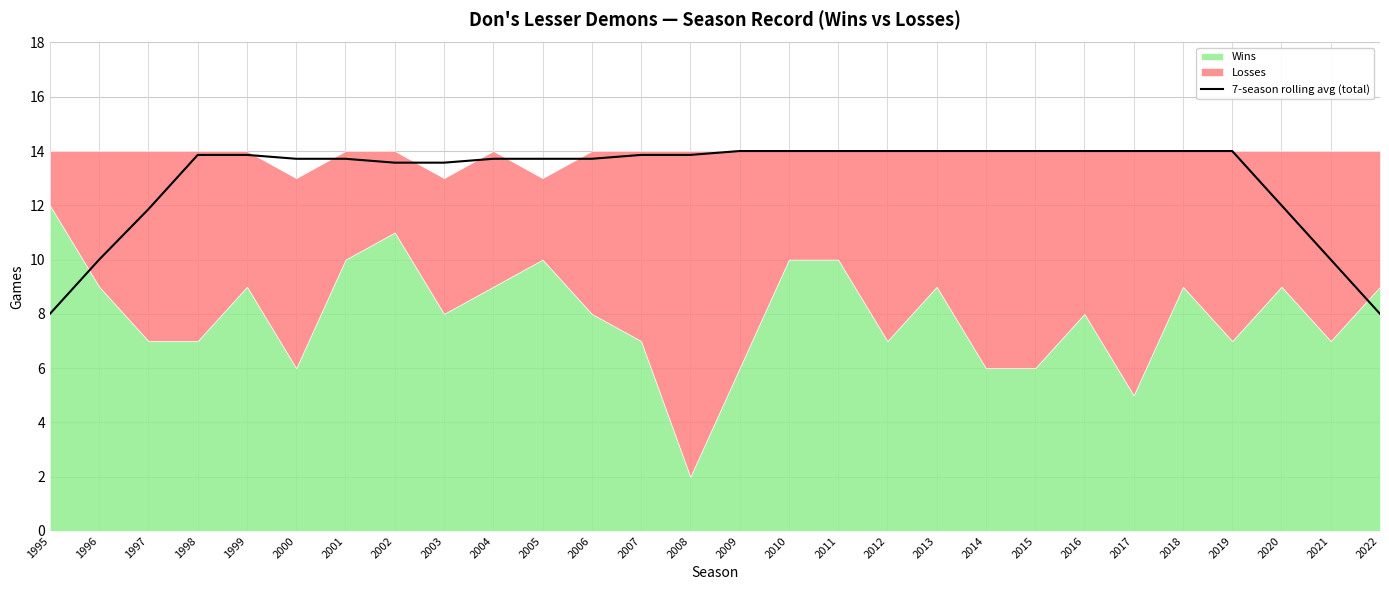

List the labels in order of value, largest first.

2009, 2010, 2011, 2012, 2013, 2014, 2015, 2016, 2017, 2018, 2019, 1998, 1999, 2007, 2008, 2000, 2001, 2004, 2005, 2006, 2002, 2003, 2020, 1997, 1996, 2021, 1995, 2022